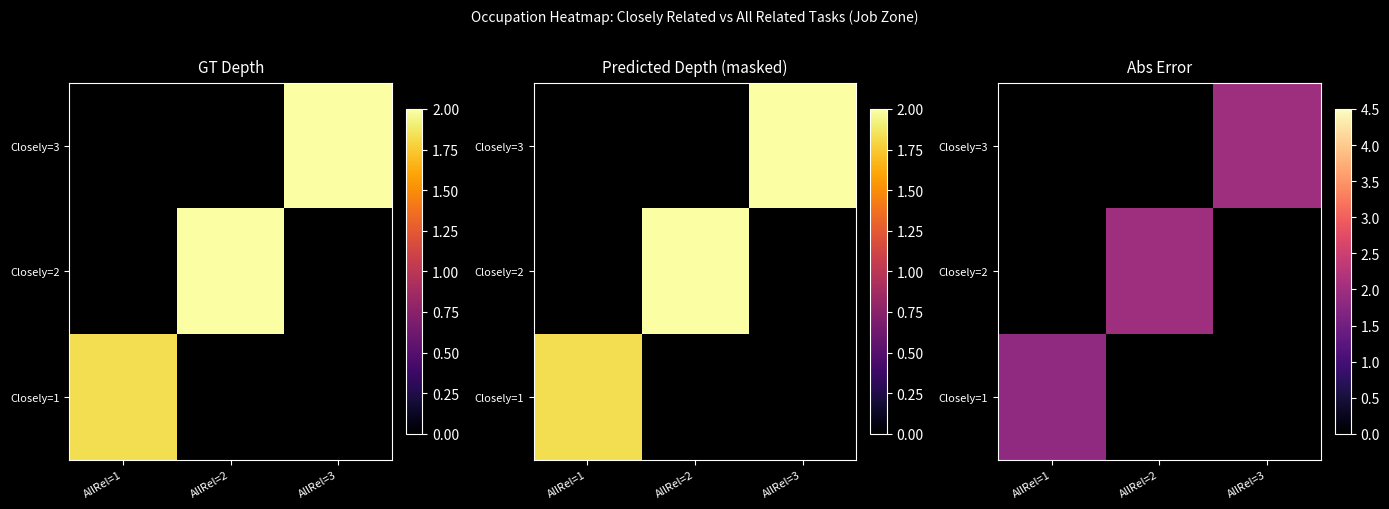

Count the number of data series in this chart.

3